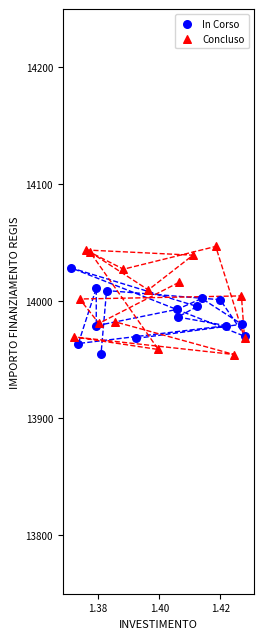

Which series has the widest spread of Y values?

Concluso